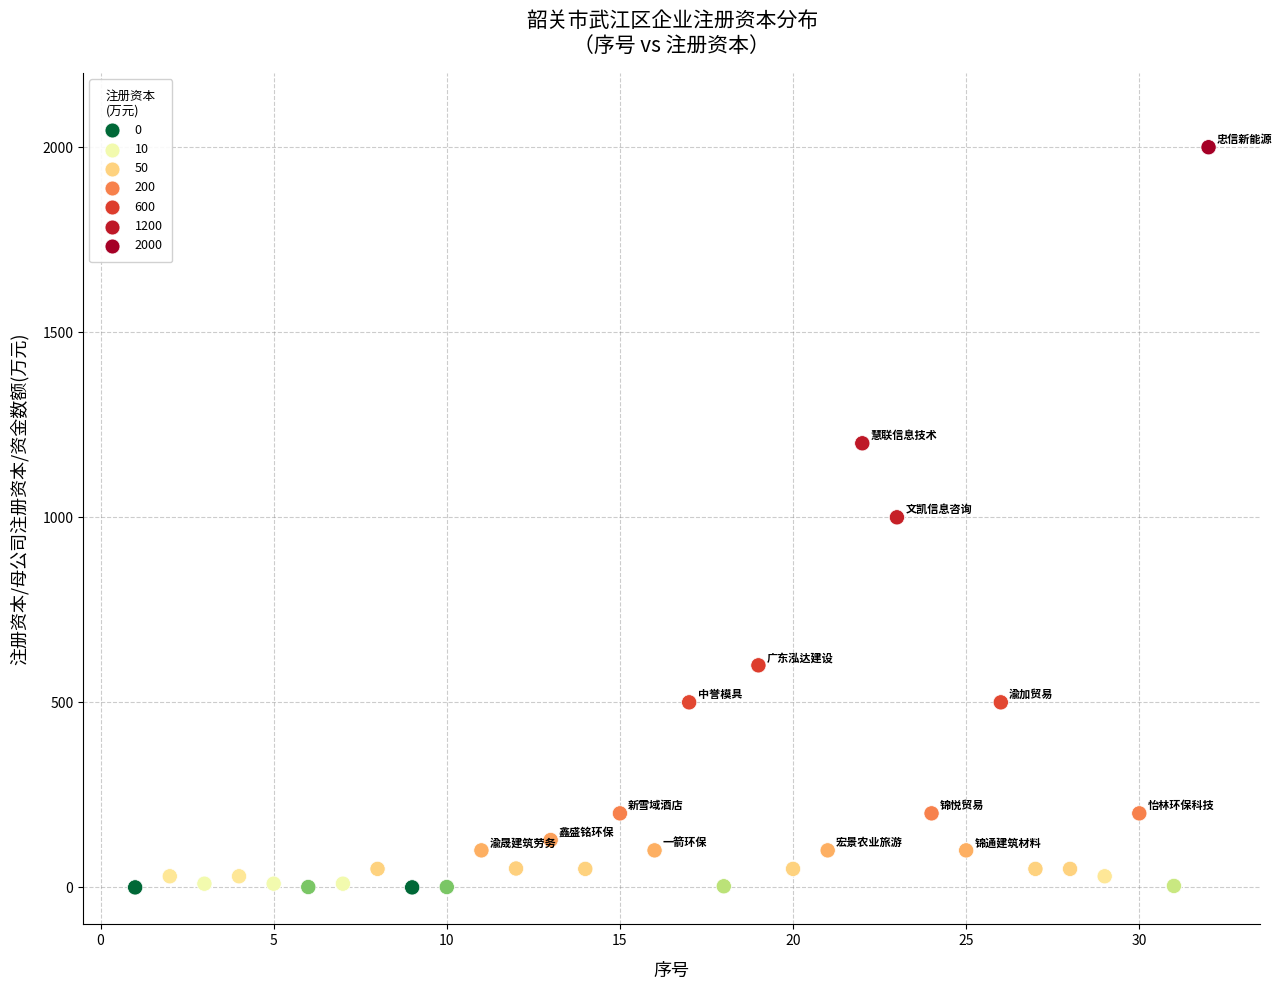

What is the range of X values (max minus min)?

31.0